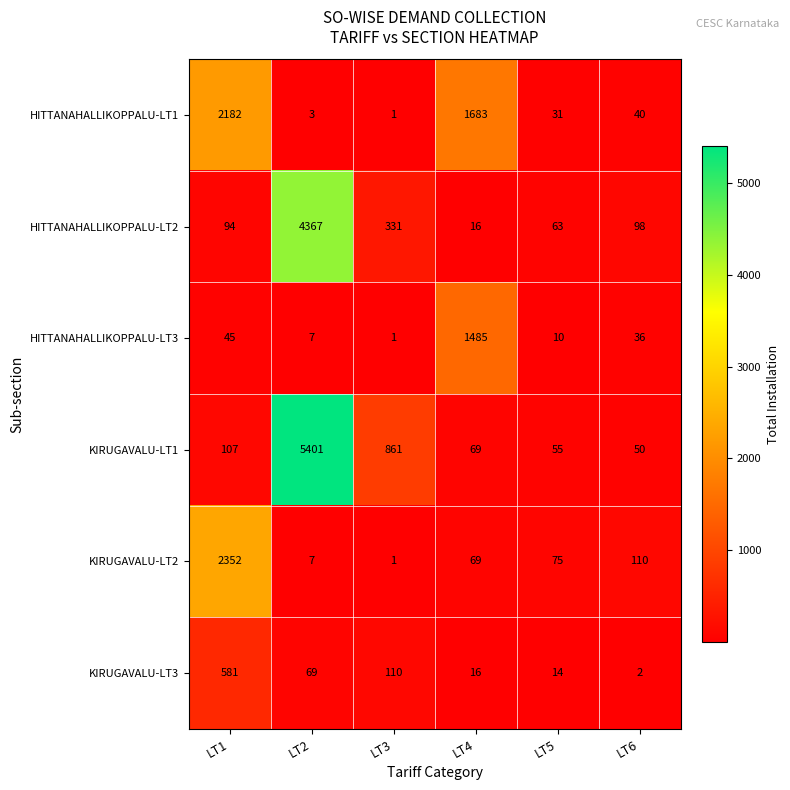

The value of HITTANAHALLIKOPPALU-LT2 at LT3 is 508. True or false?

False